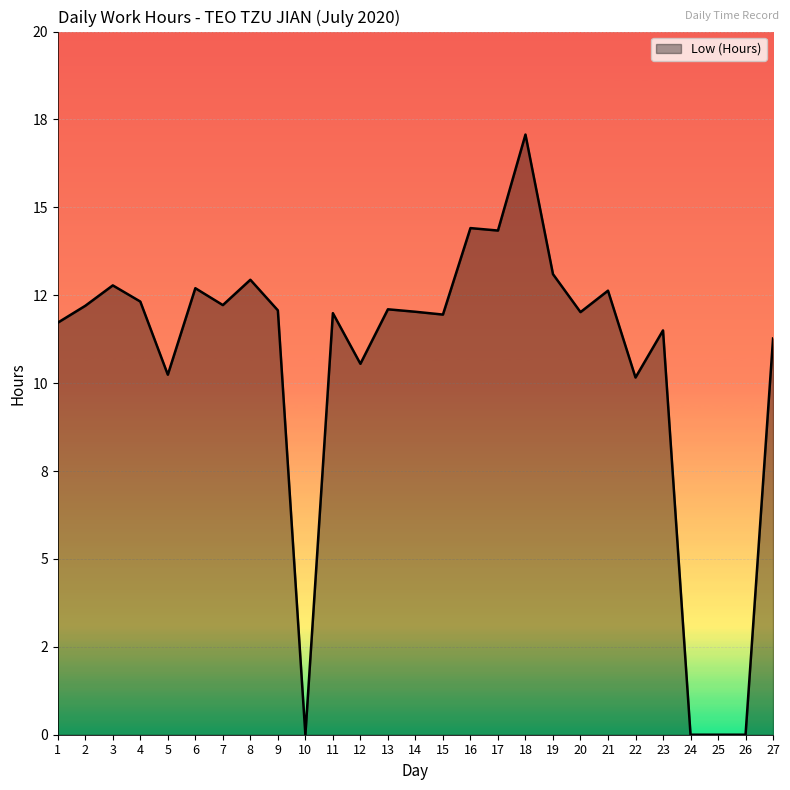

What is the sum of all values?

284.3